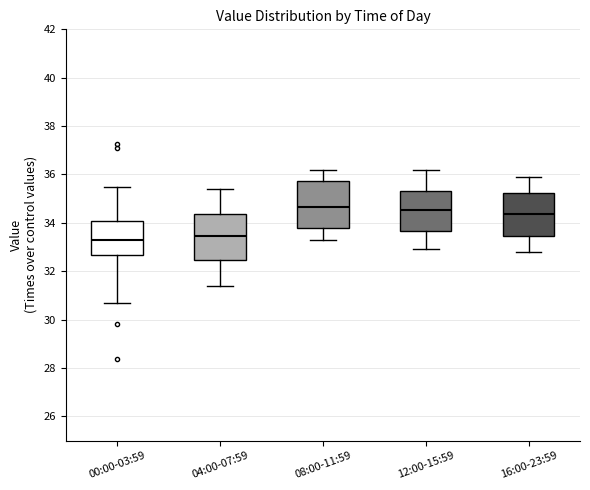

Where is the upper edge of the box for 16:00-23:59 on the y-axis? The values are not printed on the chart, so give them approximately, as read against the axis.

35.2